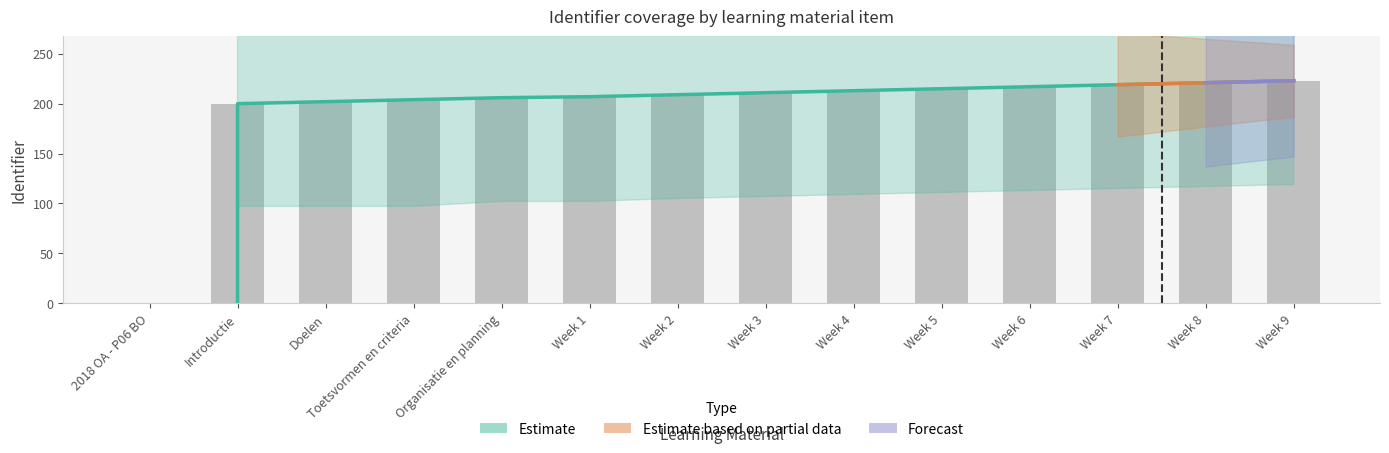

What is the label of the 10th bar from the right?

Organisatie en planning